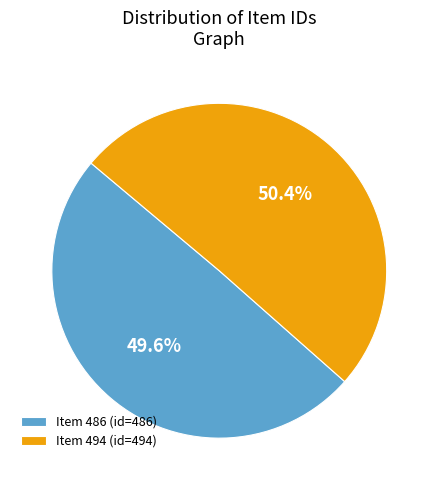

Is the sum of Item 494 and Item 486 greater than half?

Yes